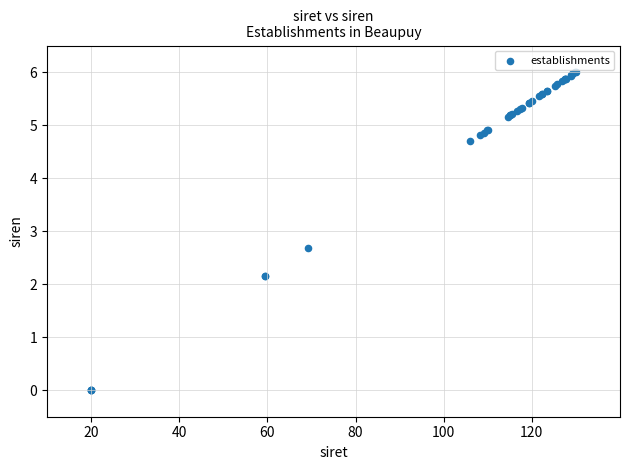

What Y value in the scatter plot is closest to 3?

2.7